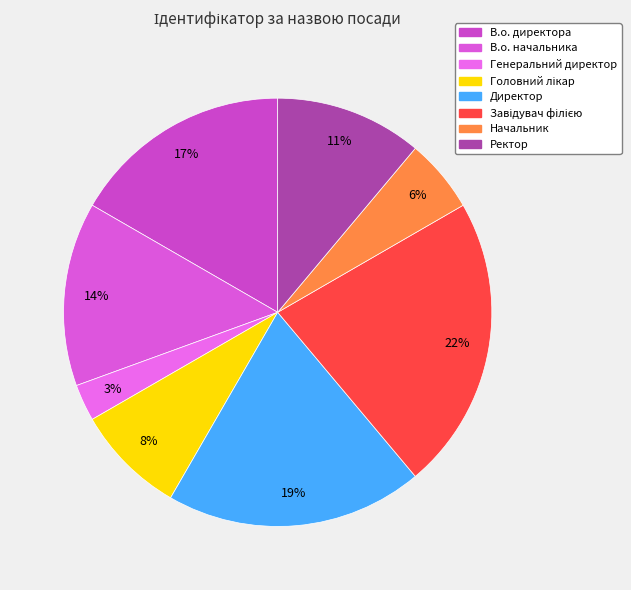

Is there a majority slice in this chart?

No